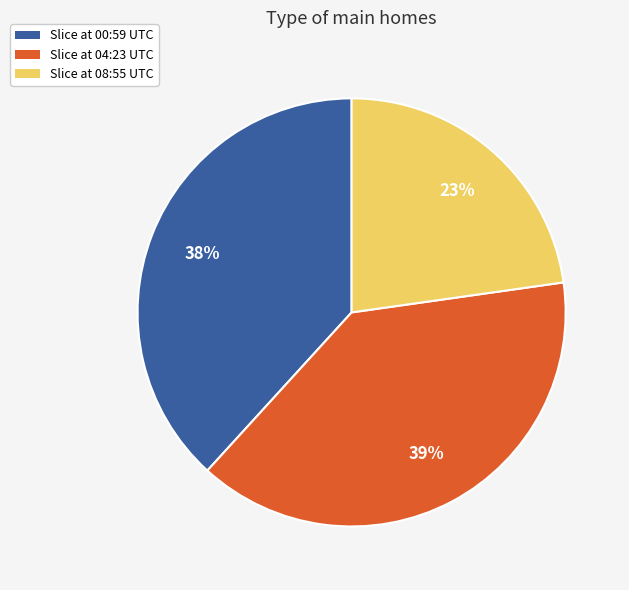

How many segments does this pie chart have?

3